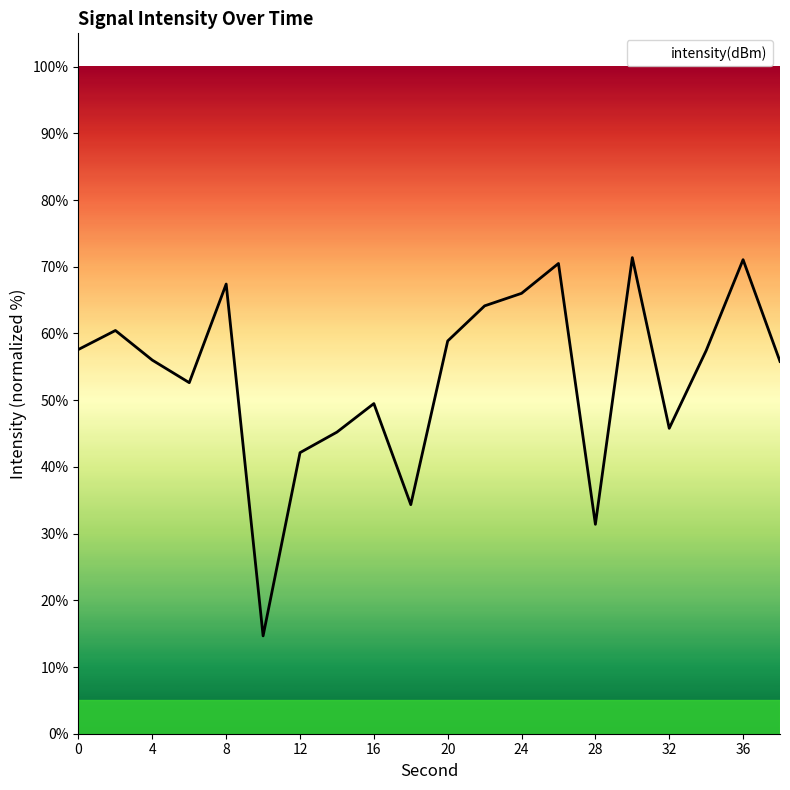

What is the maximum value shown in the chart?

71.4